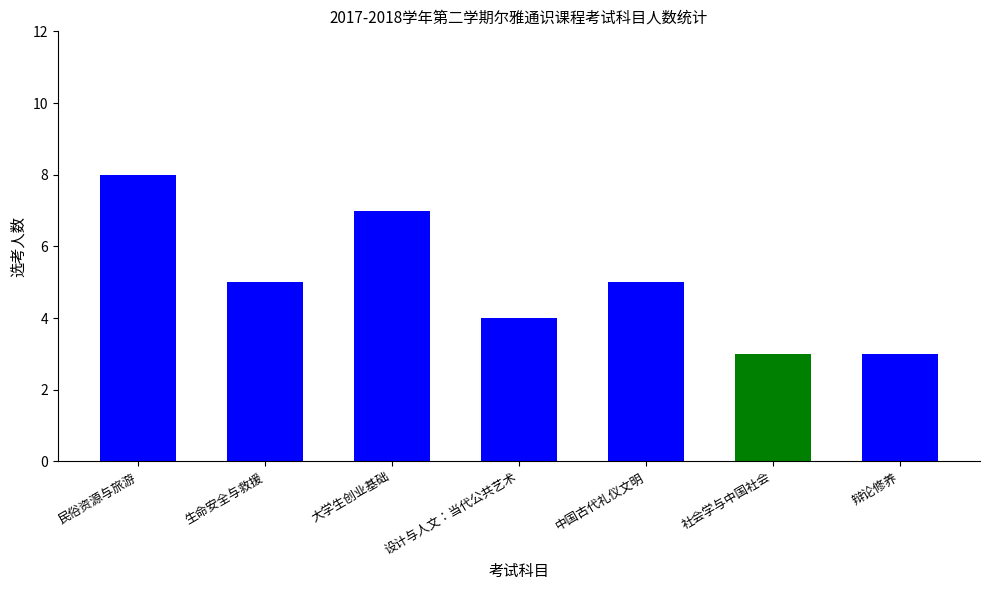

Between 中国古代礼仪文明 and 辩论修养, which is larger?

中国古代礼仪文明